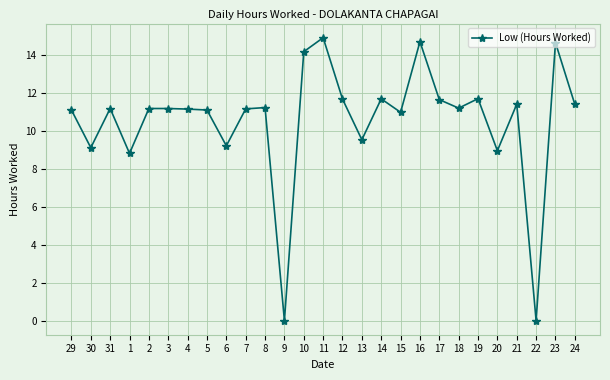

True or false: the data has more than 1 interior local peaks.

True